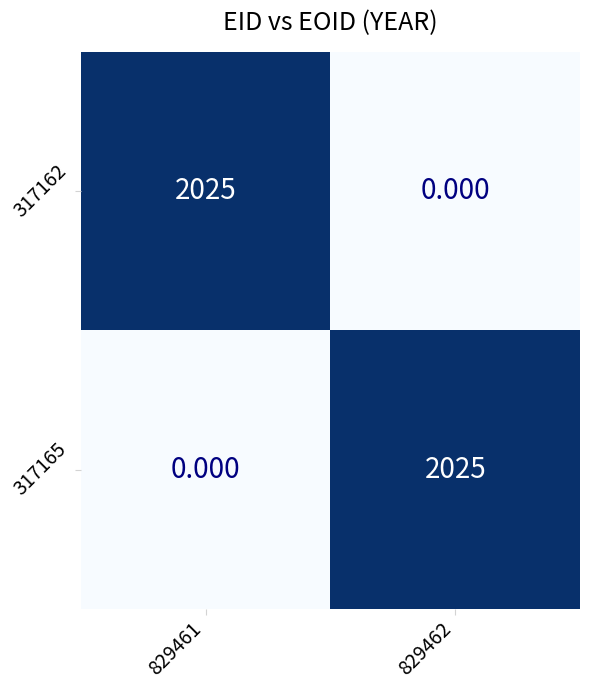

Is the value of 317165 at 829462 greater than the value of 317162 at 829462?

Yes